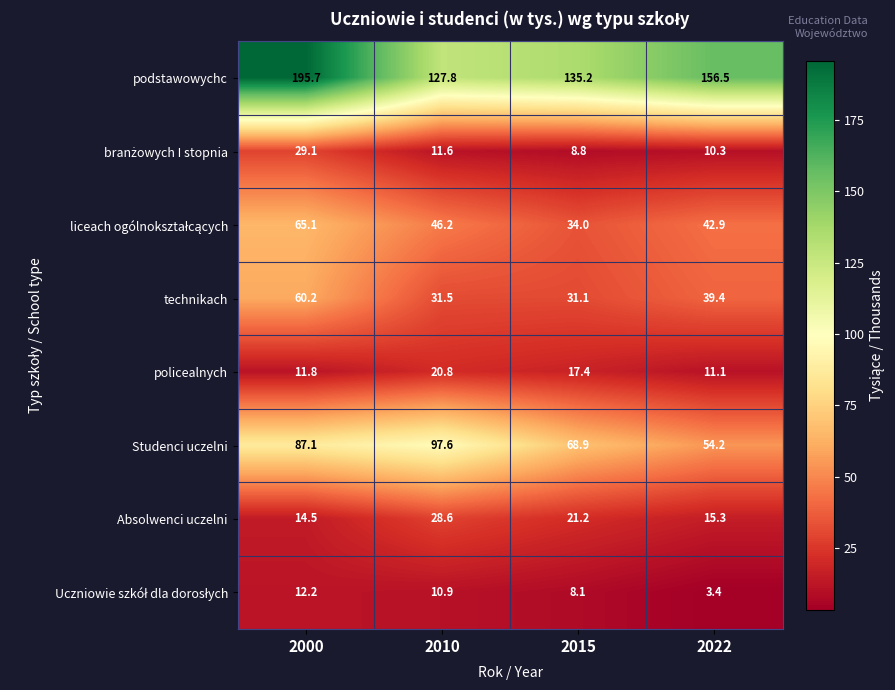

The Absolwenci uczelni series shows 21.2 at 2015. True or false?

True